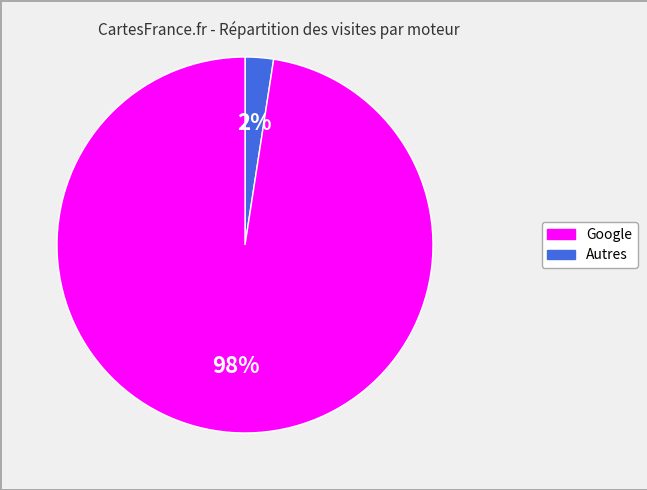

Does any single category account for the majority?

Yes